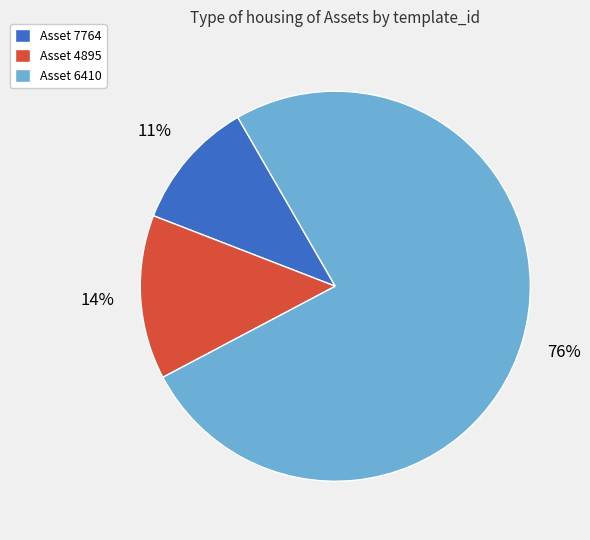

Is the sum of Asset 7764 and Asset 4895 greater than half?

No